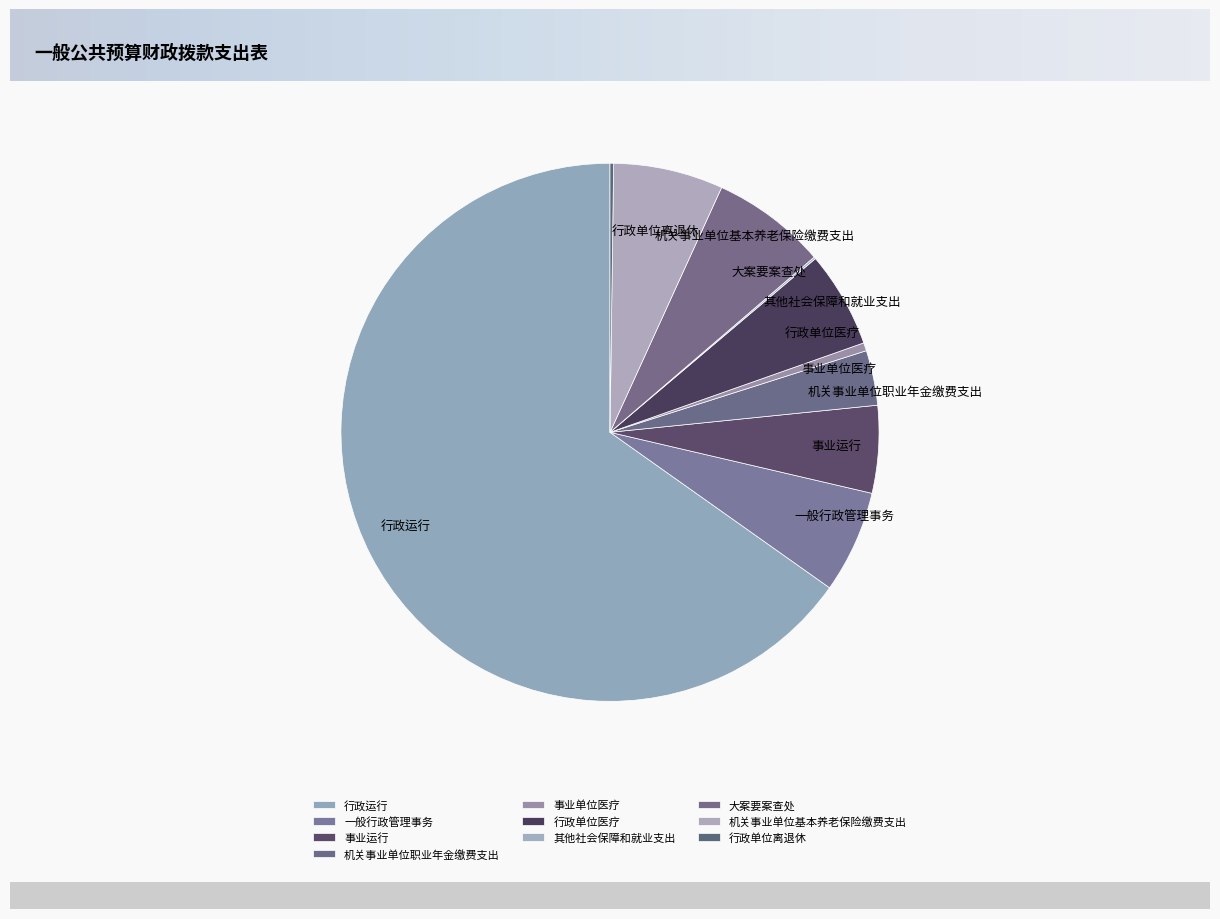

Which category accounts for the majority?

行政运行